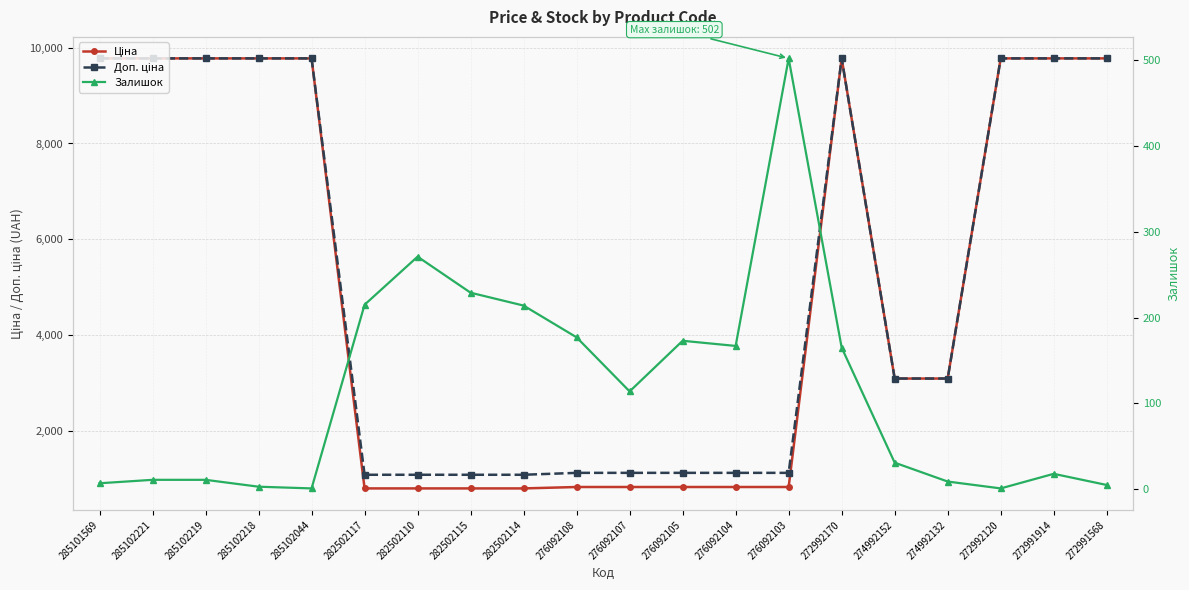

Which category has the lowest value in the Залишок series?

285102044